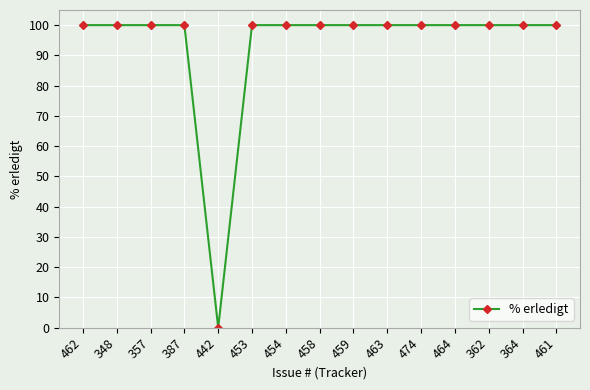

Reading right to left, what are all the values shown in this chart?

461=100	364=100	362=100	464=100	474=100	463=100	459=100	458=100	454=100	453=100	442=0	387=100	357=100	348=100	462=100